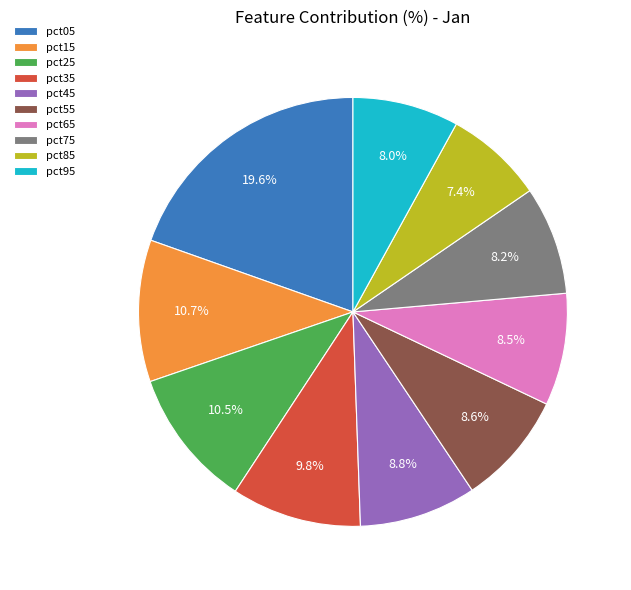

Does any single category account for the majority?

No